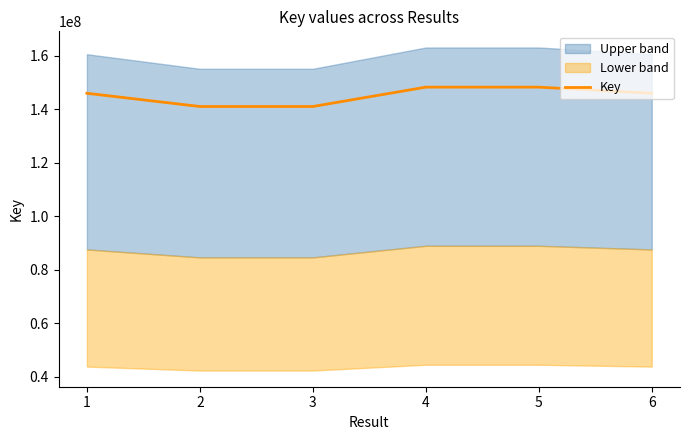

What is the greatest value displayed?

148254517